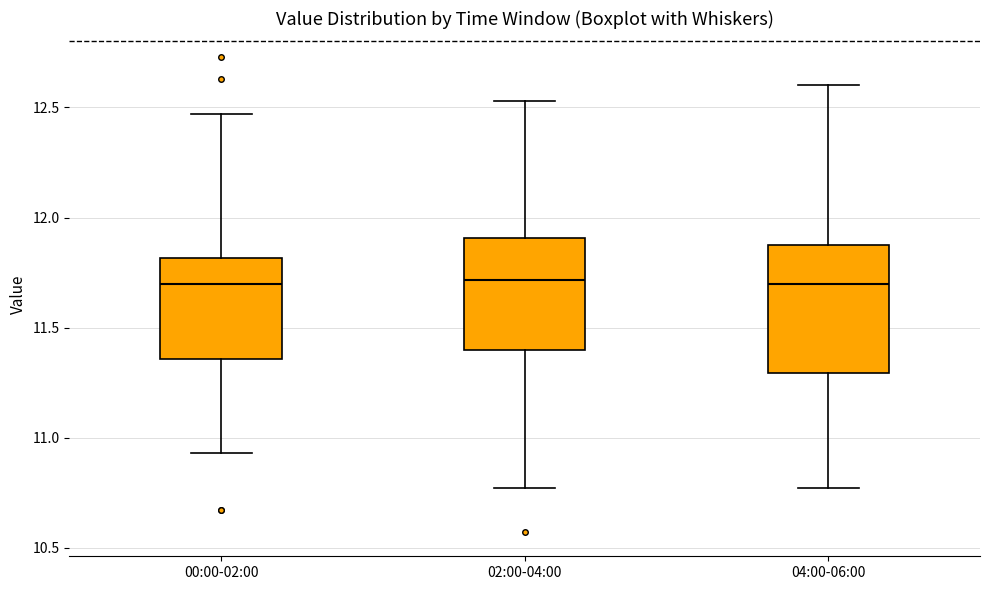

Reading left to right, read every box against the y-axis: the position of its median line, the range the box covers, and the ends of its whiskers. The values are not printed on the chart, so give them approximately, as read against the axis.

00:00-02:00: median 11.70, box 11.35 to 11.80, whiskers 10.95 to 12.45
02:00-04:00: median 11.70, box 11.40 to 11.90, whiskers 10.75 to 12.55
04:00-06:00: median 11.70, box 11.30 to 11.90, whiskers 10.75 to 12.60